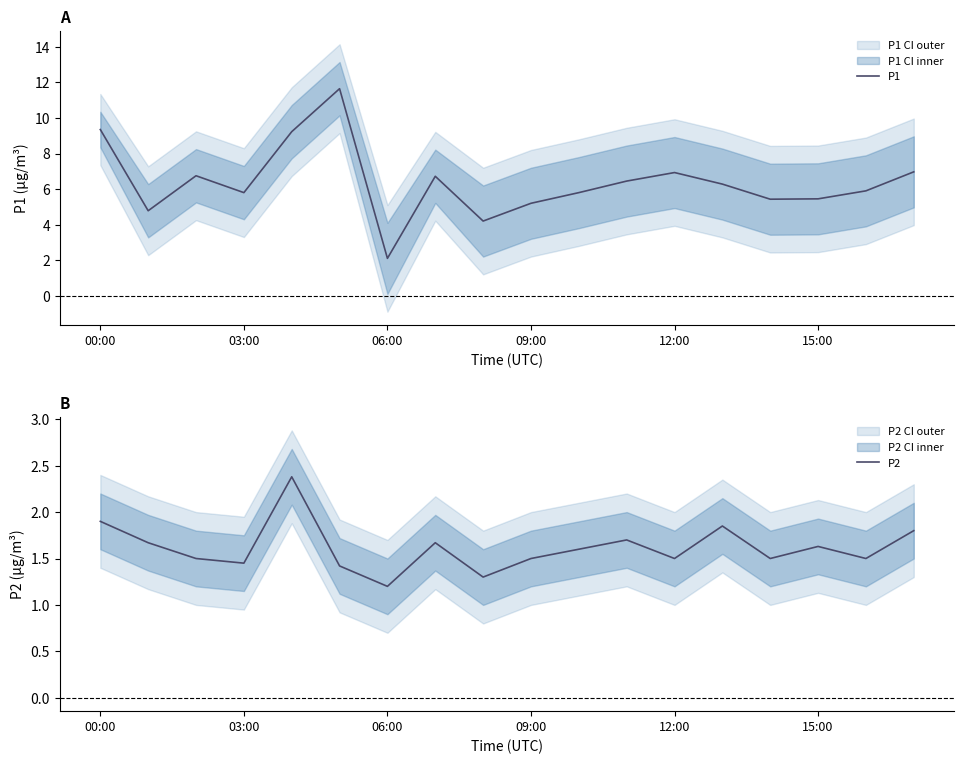

What is the maximum value for P2?

2.4